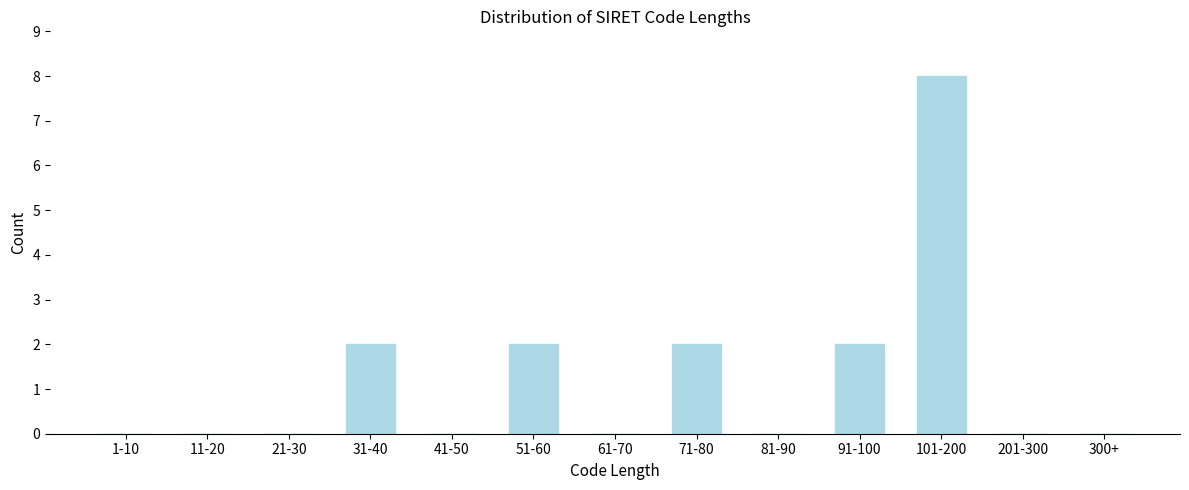

Reading left to right, transcribe all the data shown in this chart.

1-10=0	11-20=0	21-30=0	31-40=2	41-50=0	51-60=2	61-70=0	71-80=2	81-90=0	91-100=2	101-200=8	201-300=0	300+=0